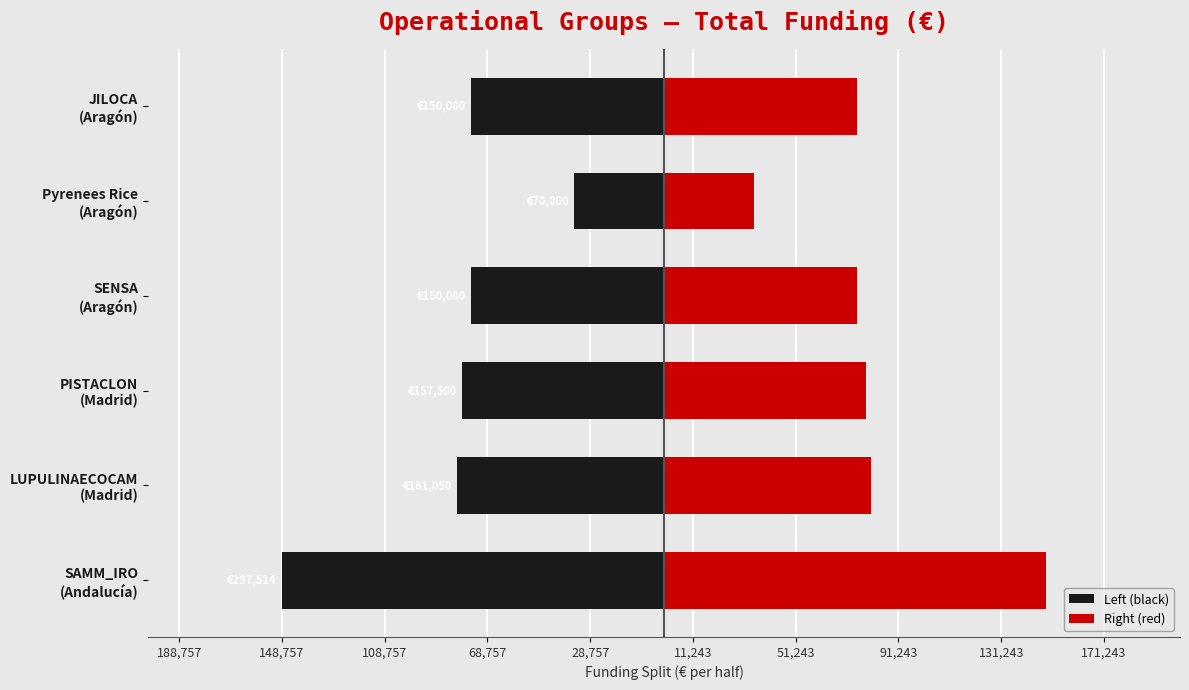

Does the chart contain stacked bars?

No